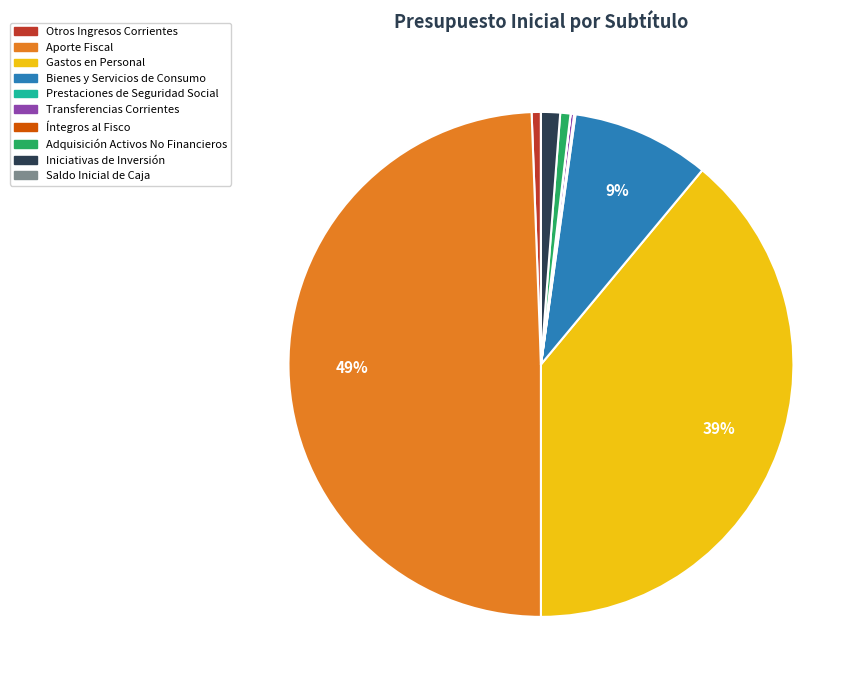

Is Iniciativas de Inversión the majority of the pie?

No